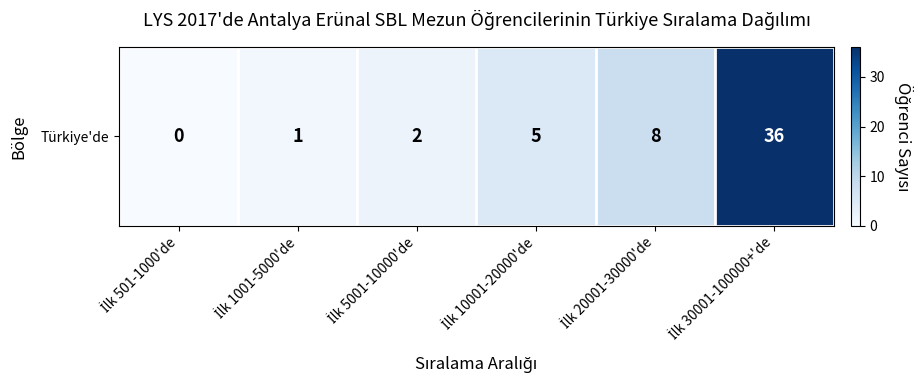

Rank the categories by value from lowest to highest.

İlk 501-1000'de, İlk 1001-5000'de, İlk 5001-10000'de, İlk 10001-20000'de, İlk 20001-30000'de, İlk 30001-100000+'de